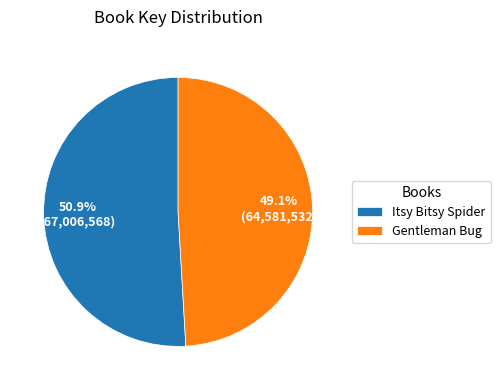

What percentage is the Itsy Bitsy Spider slice, to the nearest percent?

51%